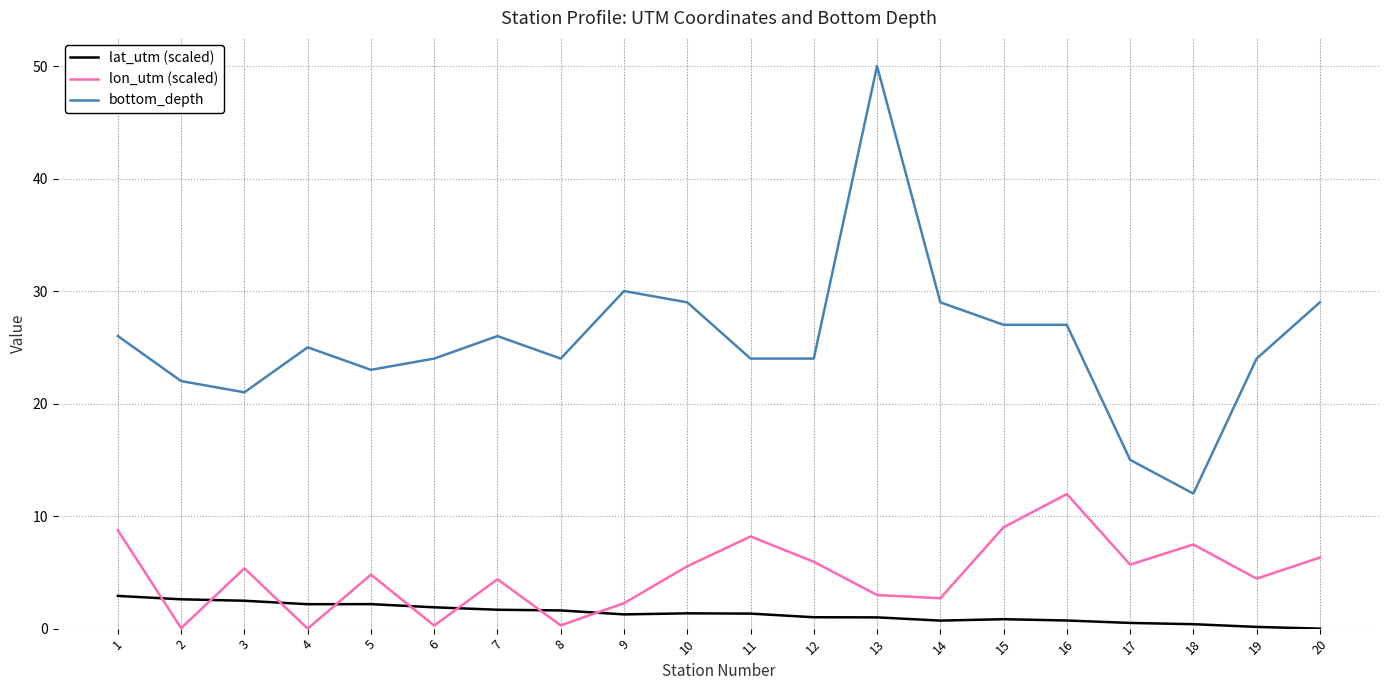

Does the chart have visible grid lines?

Yes